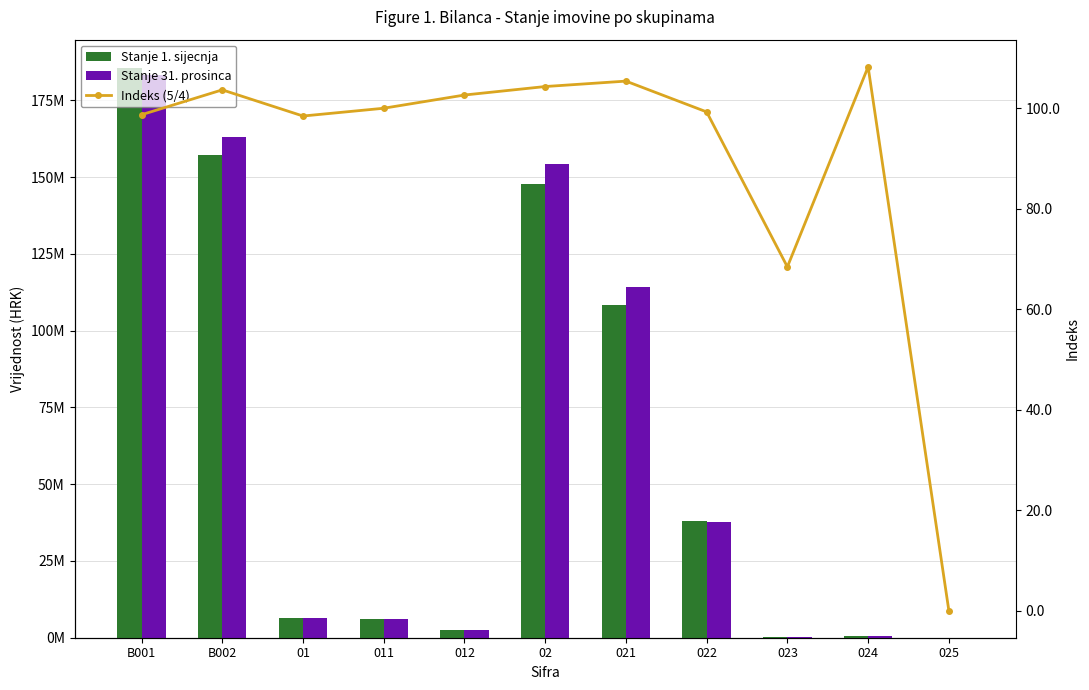

Does the chart contain stacked bars?

No